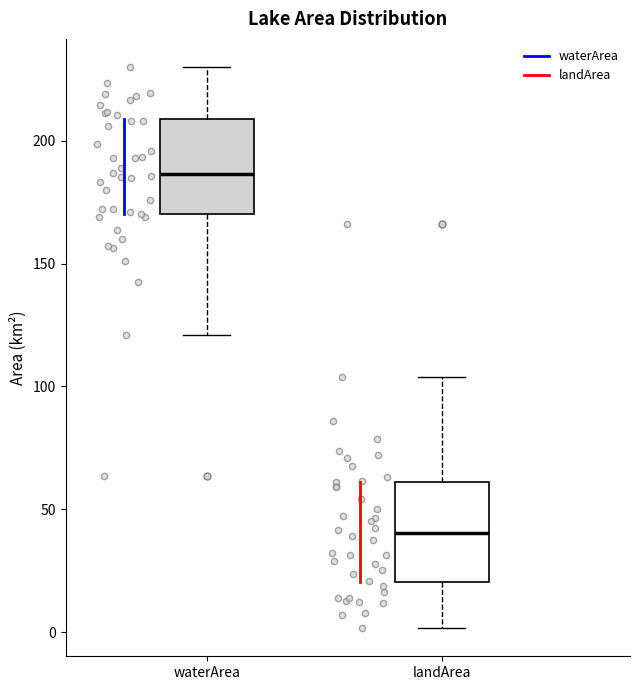

Reading left to right, transcribe this box plot: for each box, give where its median line is, the range the box spans, and where its two whiskers end, as read against the y-axis. The values are not printed on the chart, so give them approximately, as read against the axis.

waterArea: median 185, box 170 to 210, whiskers 120 to 230
landArea: median 40, box 20 to 60, whiskers 0 to 105